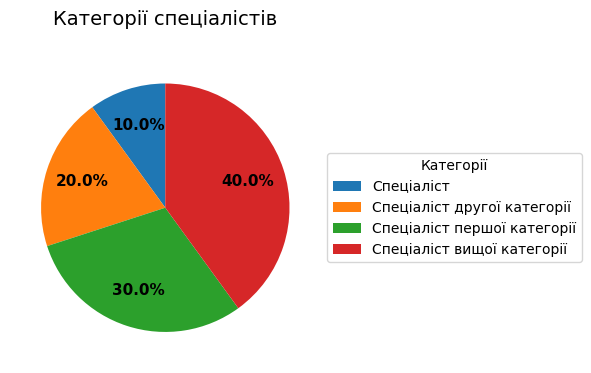

The Спеціаліст slice represents 10% of the pie. True or false?

True